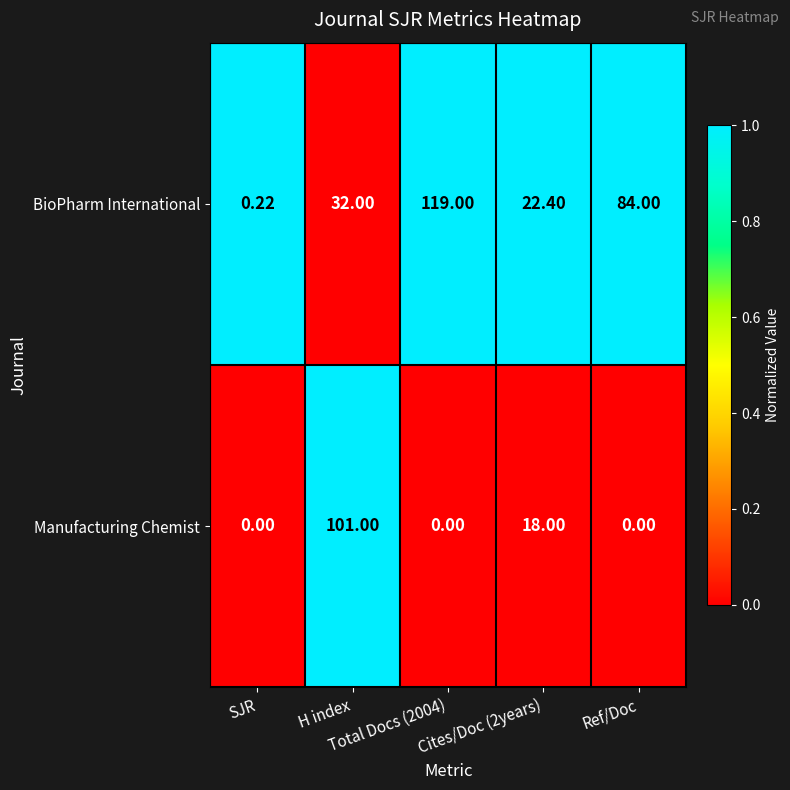

How many data points does each series have?

5